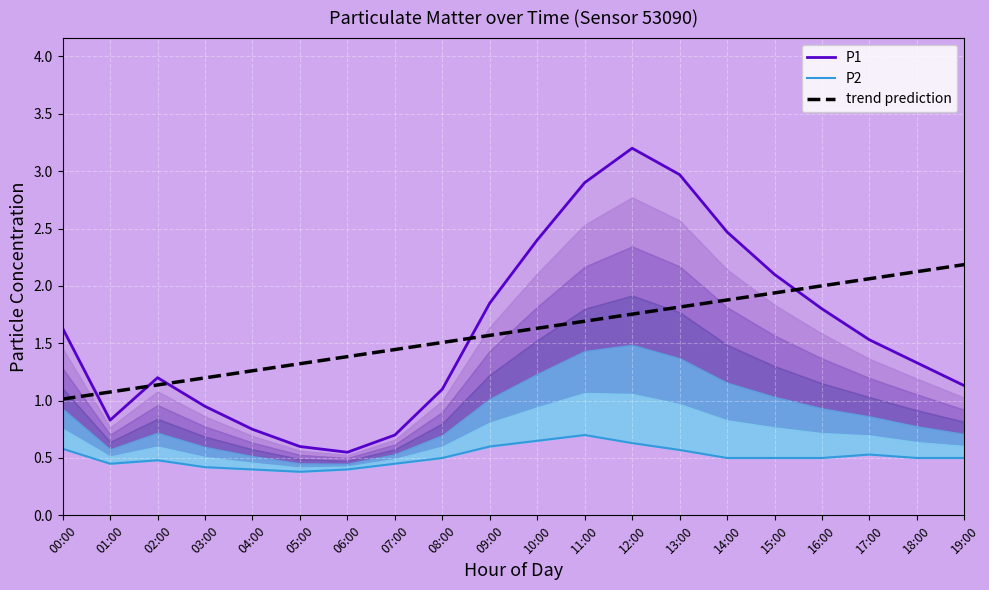

Which category has the highest value in the trend prediction series?

19:00